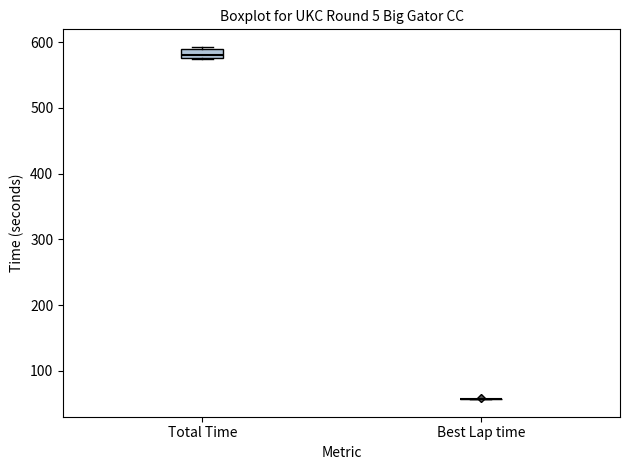

Comparing the boxes themselves (not the whiskers), which one is the tallest?

Total Time